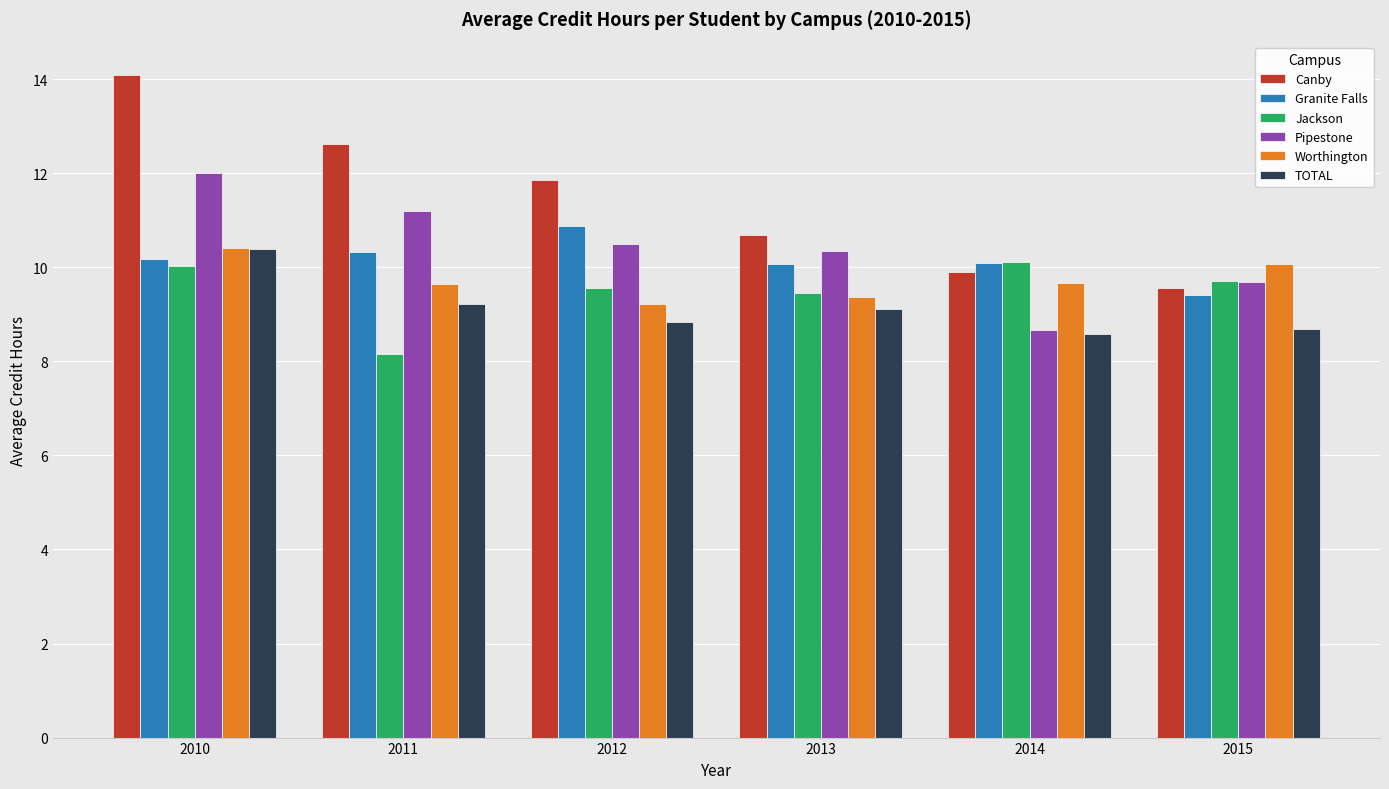

Which series has the largest total across all categories?

Canby